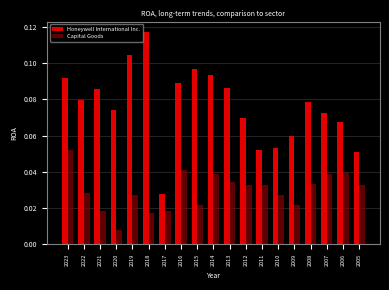

List the series in order of their peak value, highest first.

Honeywell International Inc., Capital Goods